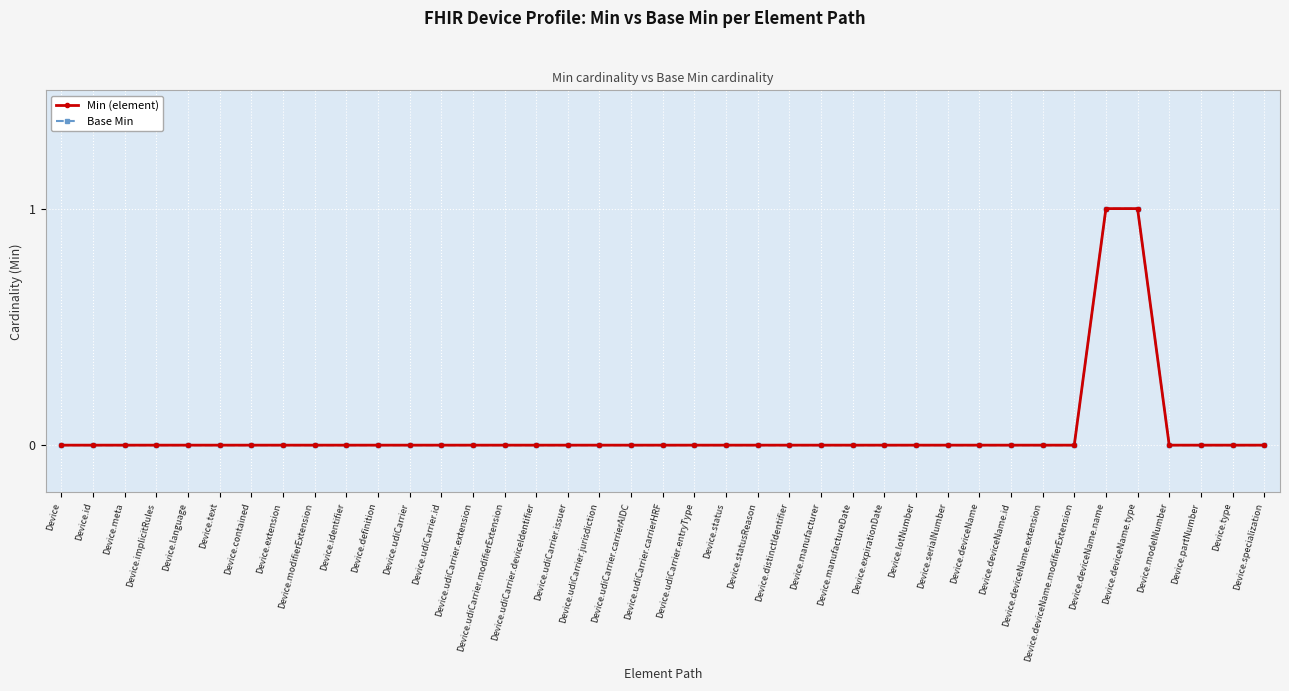

The value of Min (element) at Device.status is 0. True or false?

True